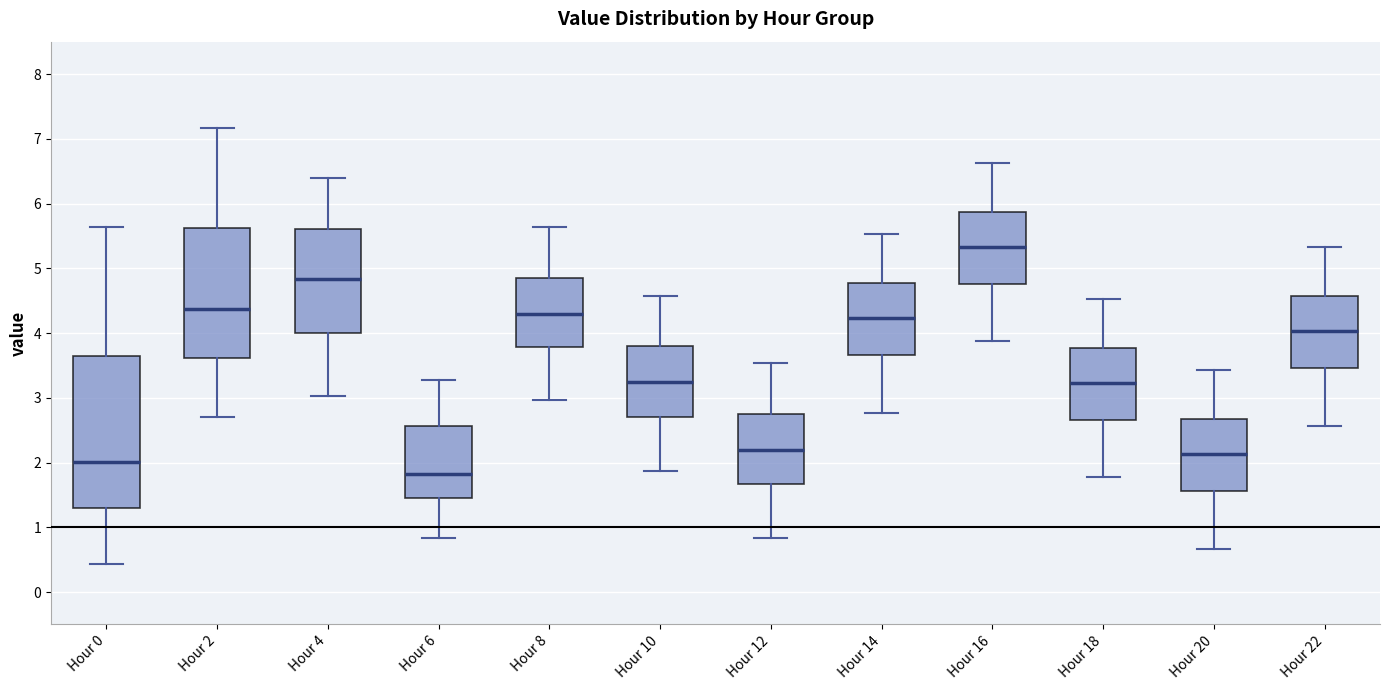

Which box has the highest median line?

Hour 16